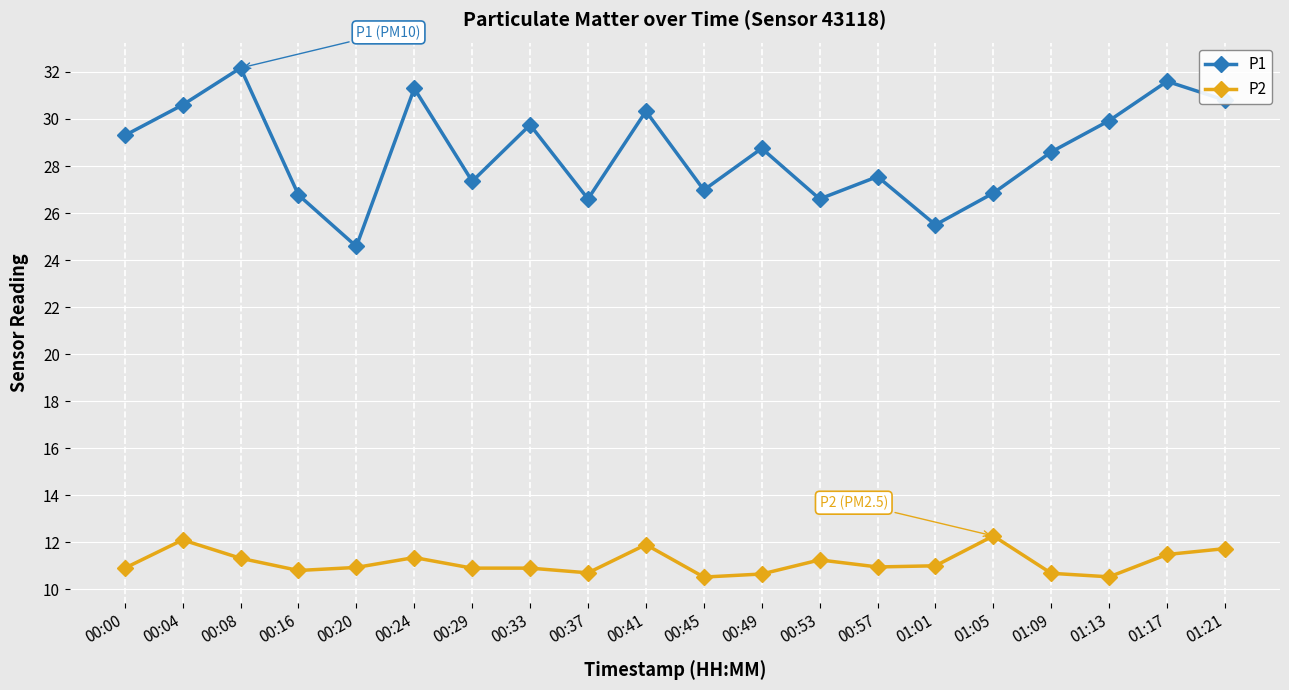

In P1, how many points are higher than both neighbors (excluding endpoints)?

7